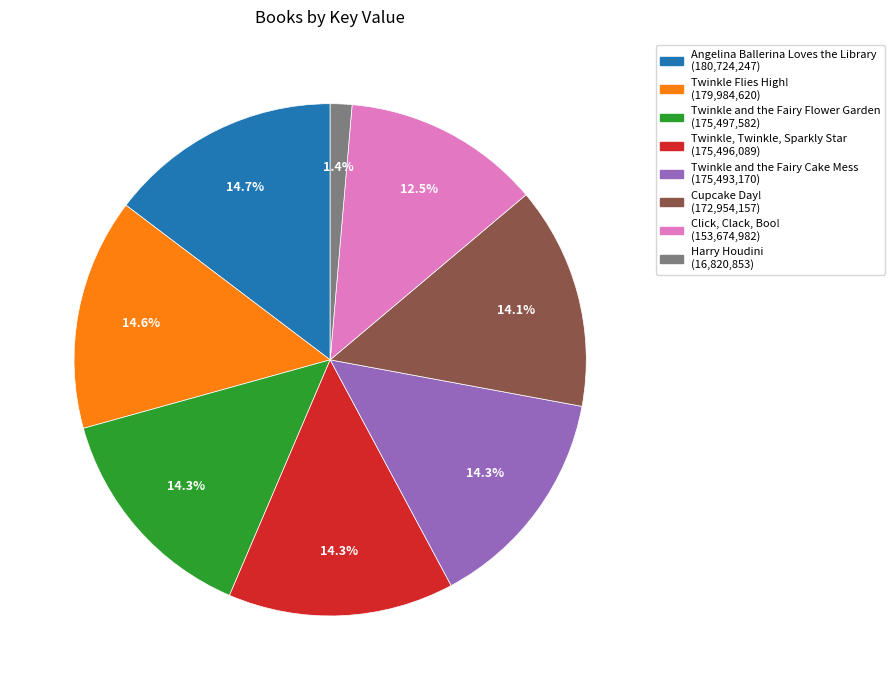

To the nearest percent, what is the average slice percentage?

12%